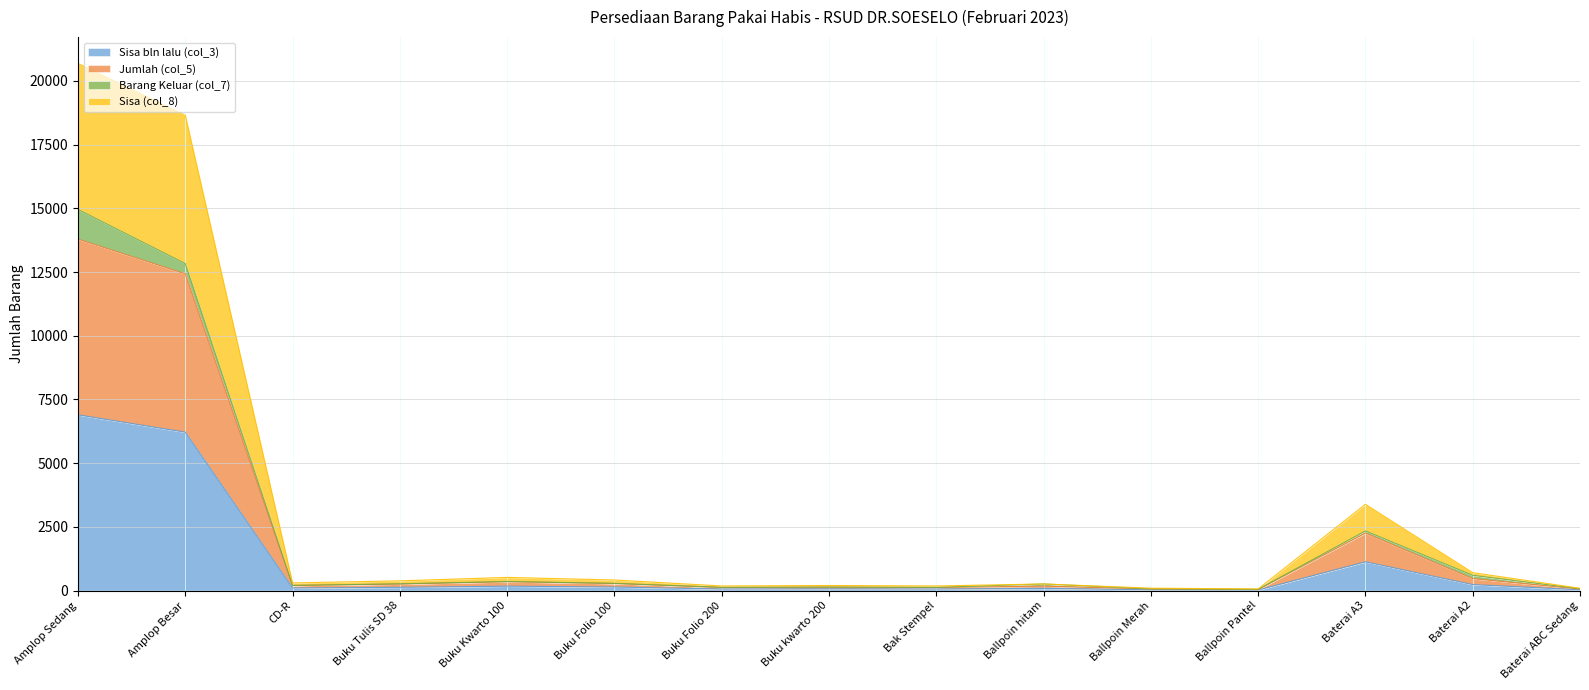

At which category does Jumlah (col_5) reach its first local peak?

Buku Kwarto 100